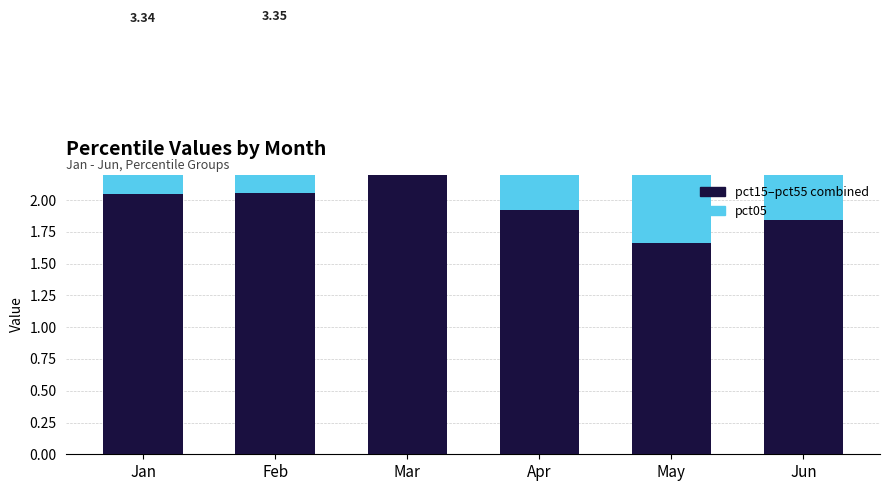

Rank the series by their maximum value, from highest to lowest.

pct15–pct55 combined, pct05